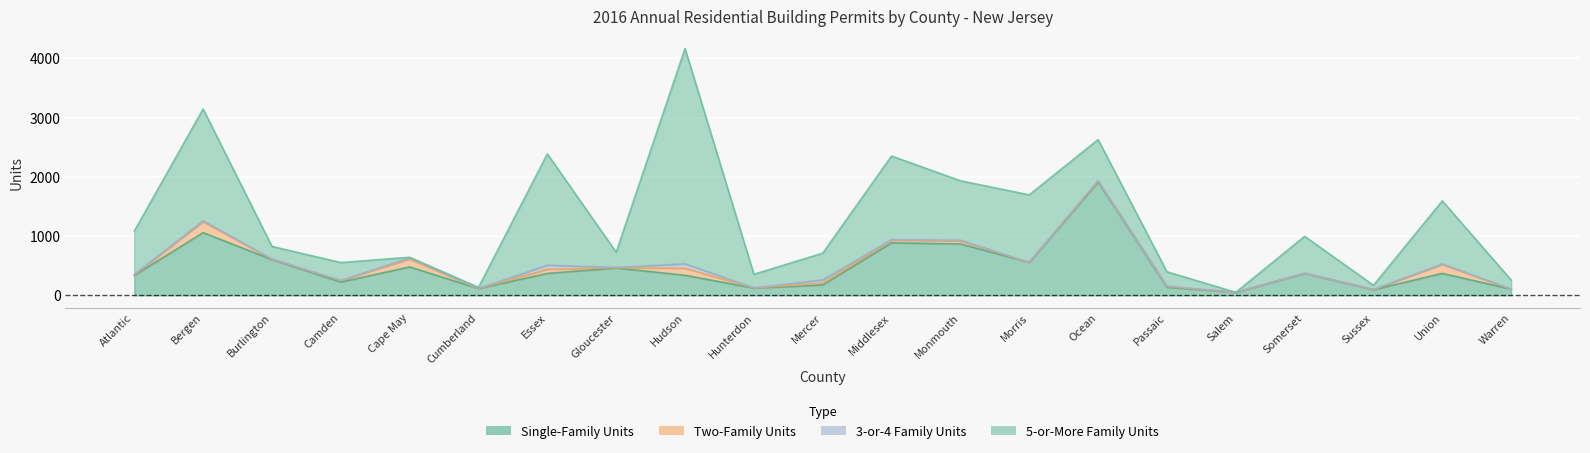

List the series in order of their peak value, highest first.

5-or-More Family Units, Single-Family Units, Two-Family Units, 3-or-4 Family Units